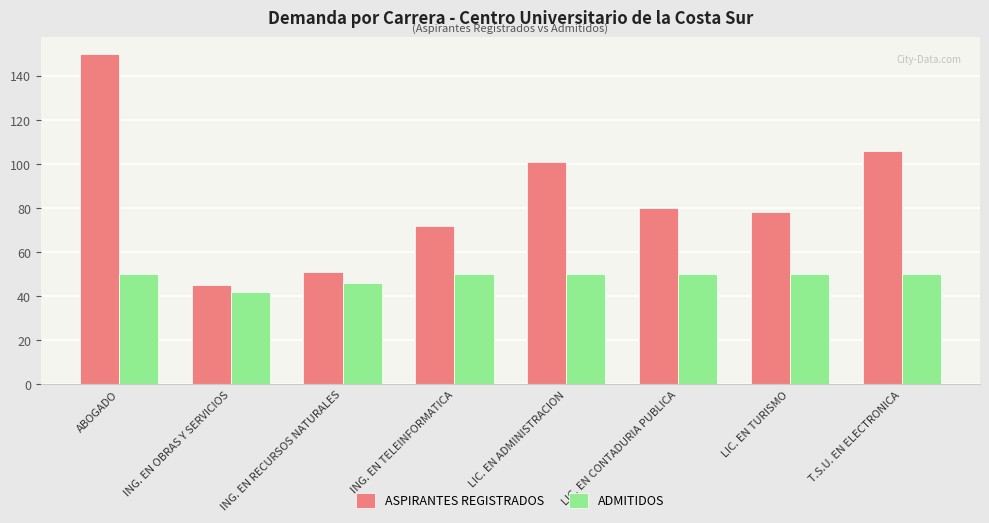

List the series in order of their peak value, highest first.

ASPIRANTES REGISTRADOS, ADMITIDOS